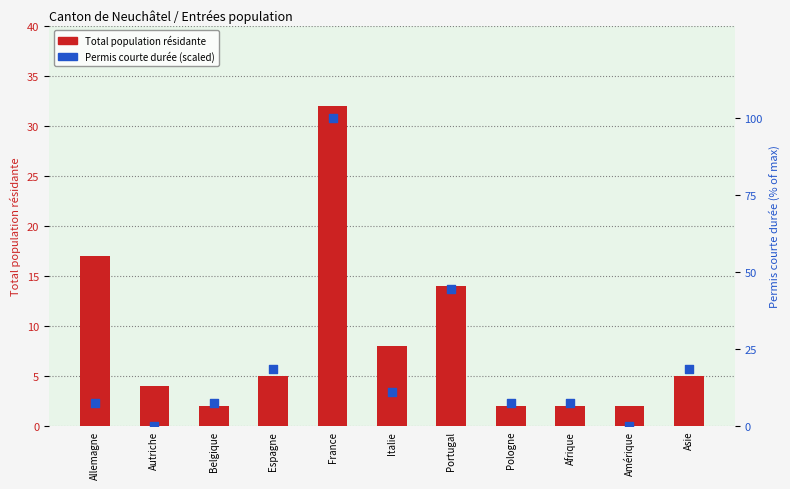

What is the total value across all series at Allemagne?

24.4